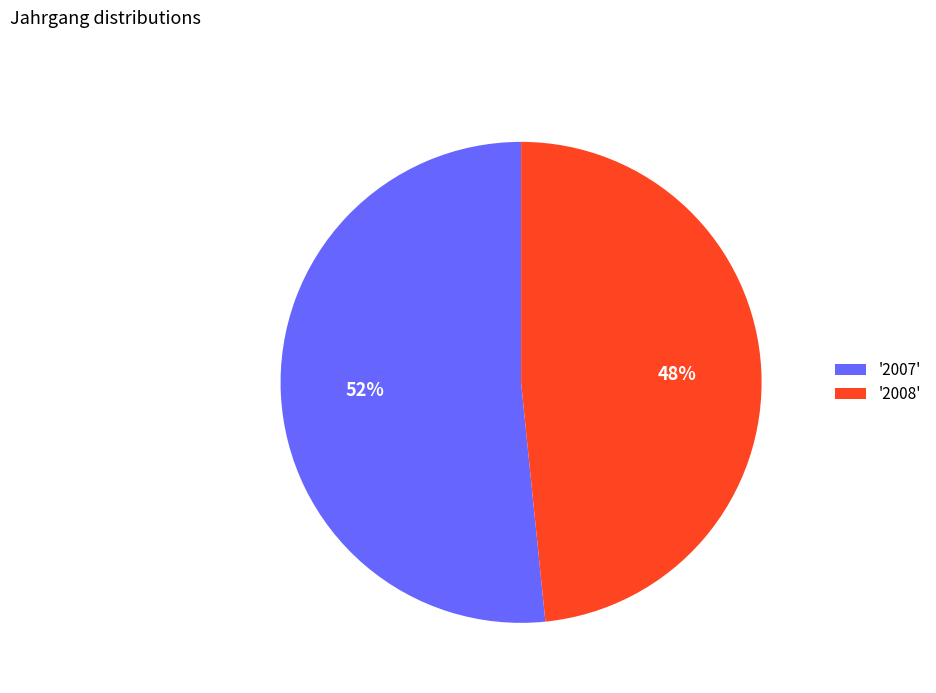

To the nearest percent, what is the combined percentage of '2007' and '2008'?

100%